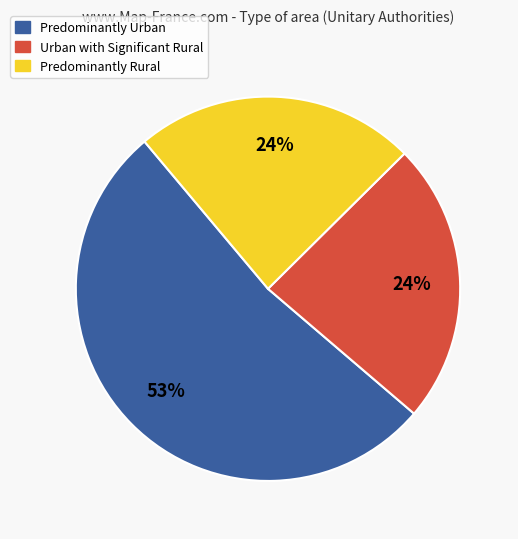

To the nearest percent, what percentage of the pie is Urban with Significant Rural?

24%